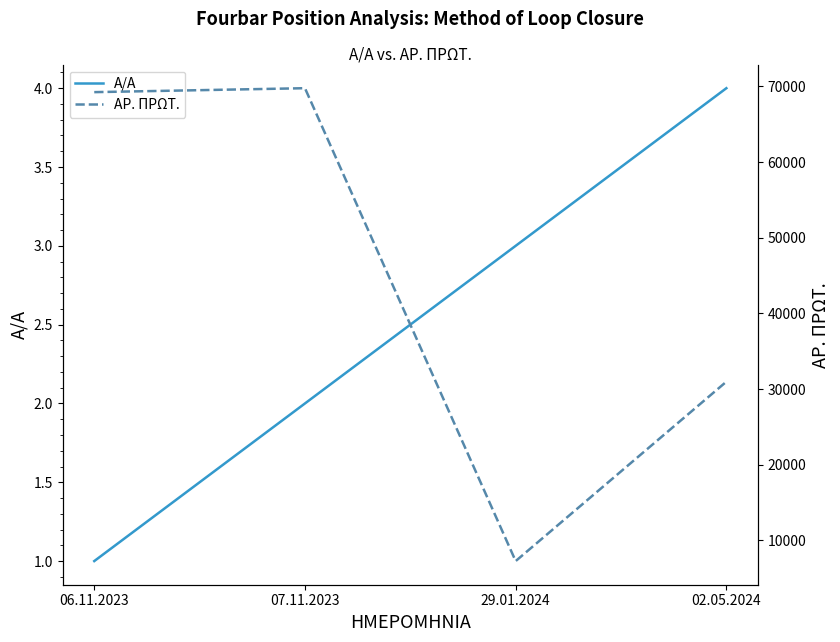

True or false: ΑΡ. ΠΡΩΤ. and Α/Α intersect in this chart.

False